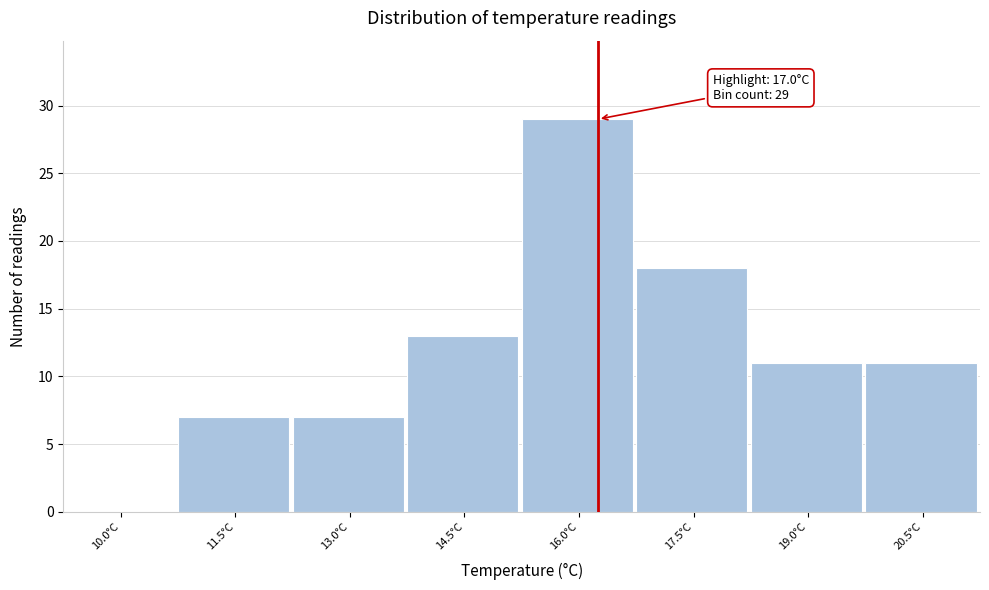

Reading left to right, what are all the values shown in this chart?

10.0°C=0	11.5°C=7	13.0°C=7	14.5°C=13	16.0°C=29	17.5°C=18	19.0°C=11	20.5°C=11